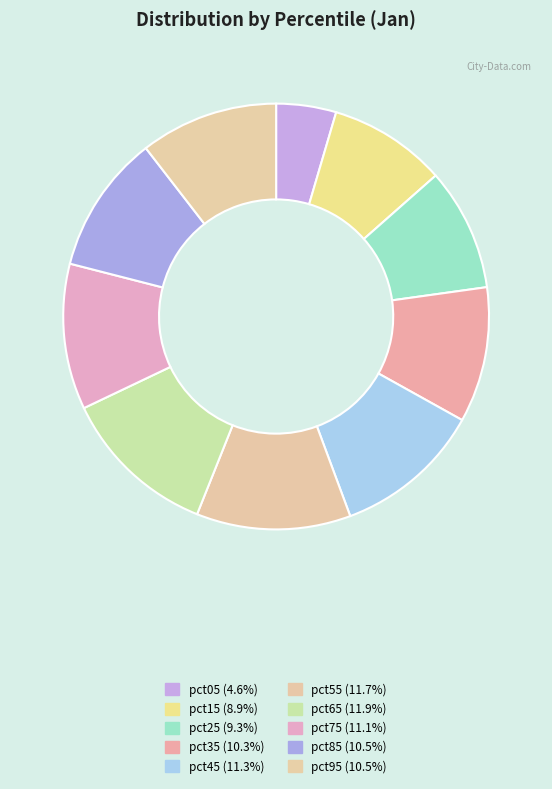

Is there a majority slice in this chart?

No